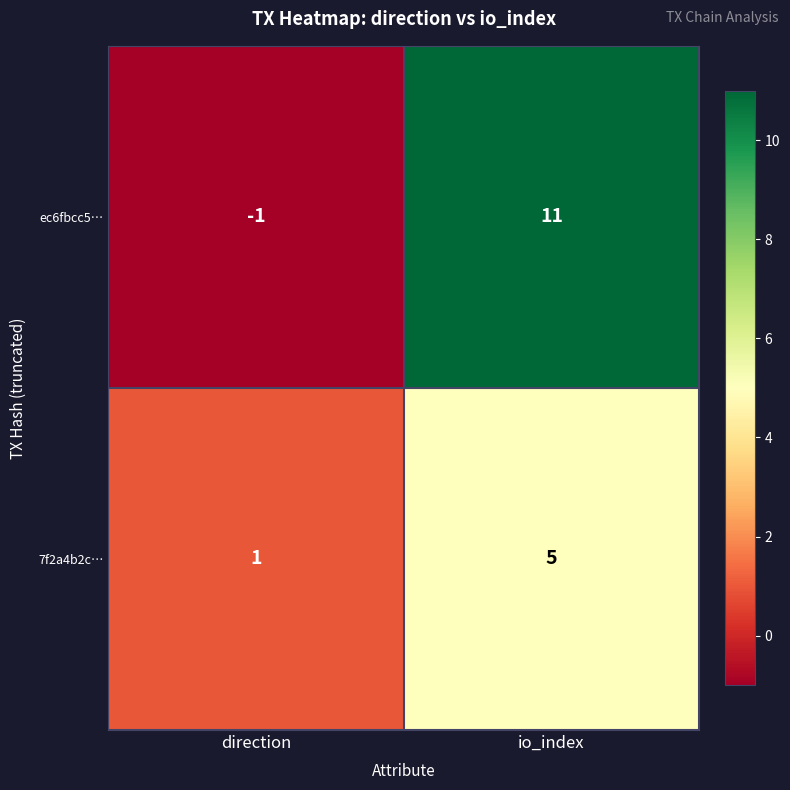

What is the average value of the ec6fbcc5… series?

5